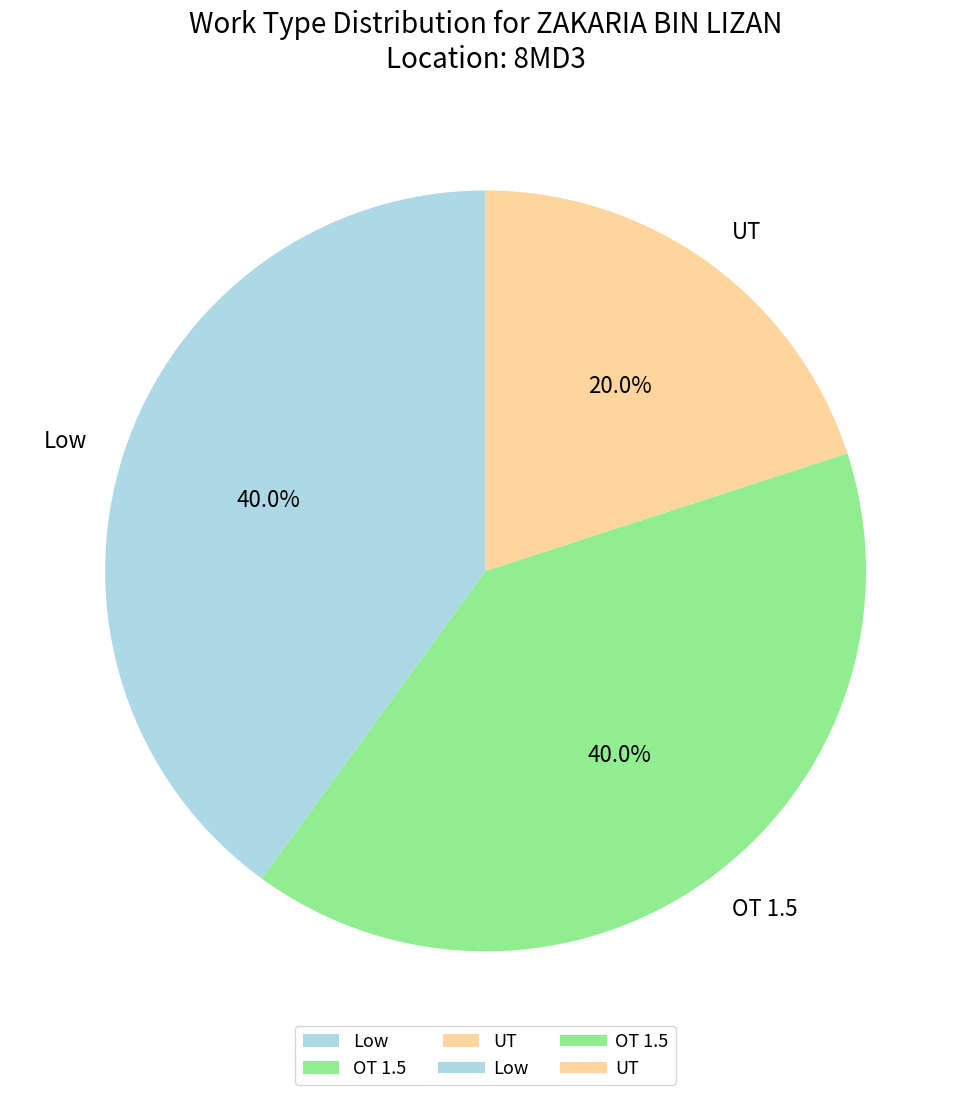

What is the smallest slice in the pie chart?

UT